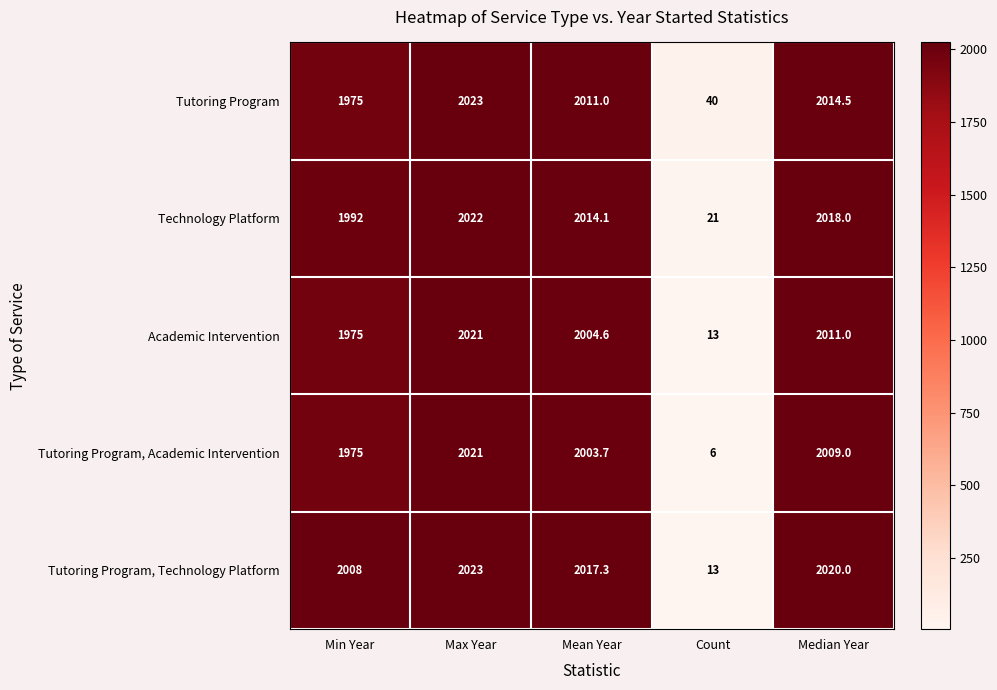

What is the sum of the Tutoring Program values at Mean Year and Count?

2051.0